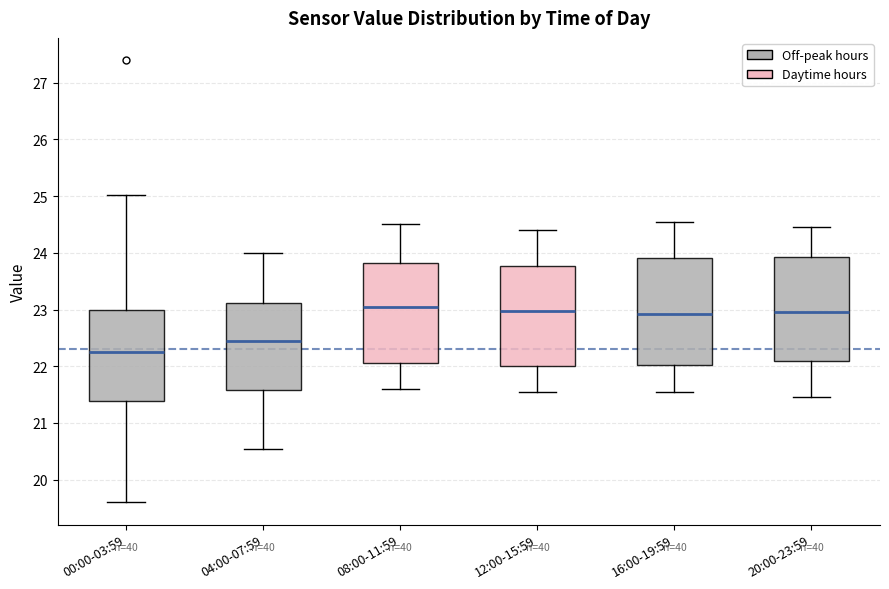

Reading left to right, read every box against the y-axis: the position of its median line, the range the box covers, and the ends of its whiskers. The values are not printed on the chart, so give them approximately, as read against the axis.

00:00-03:59: median 22.3, box 21.4 to 23.0, whiskers 19.6 to 25.0
04:00-07:59: median 22.5, box 21.6 to 23.1, whiskers 20.6 to 24.0
08:00-11:59: median 23.1, box 22.1 to 23.8, whiskers 21.6 to 24.5
12:00-15:59: median 23.0, box 22.0 to 23.8, whiskers 21.6 to 24.4
16:00-19:59: median 22.9, box 22.0 to 23.9, whiskers 21.6 to 24.6
20:00-23:59: median 23.0, box 22.1 to 23.9, whiskers 21.5 to 24.5